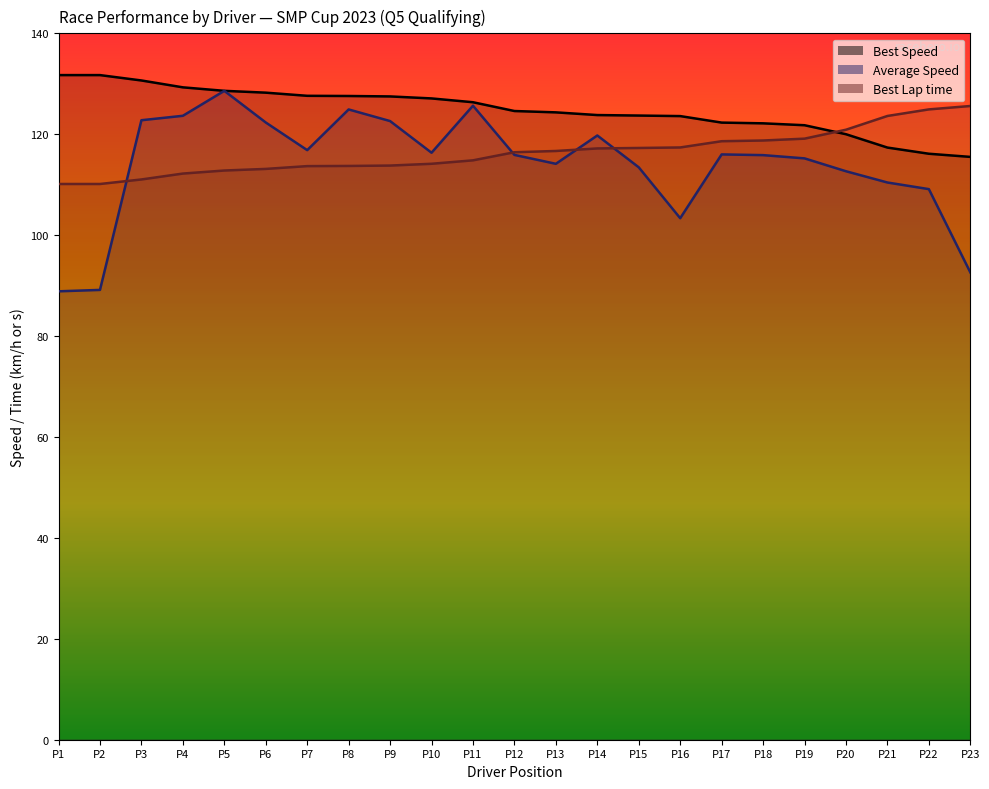

True or false: Average Speed and Best Speed intersect in this chart.

False